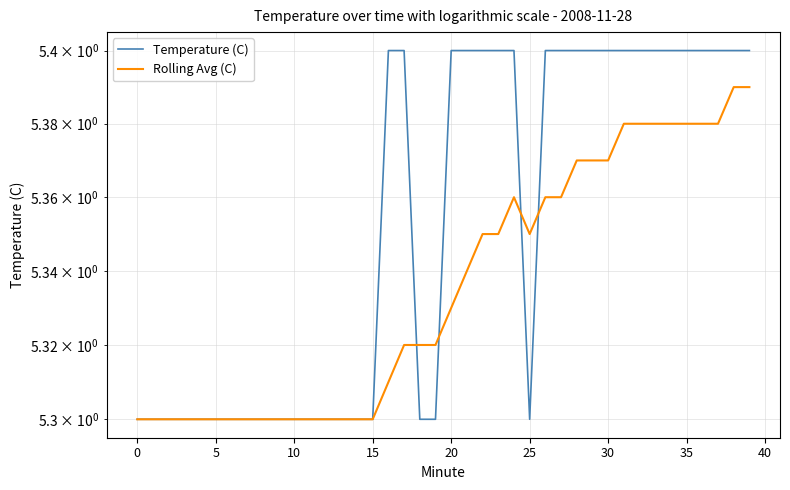

Which series has the largest range (max minus min)?

Temperature (C)